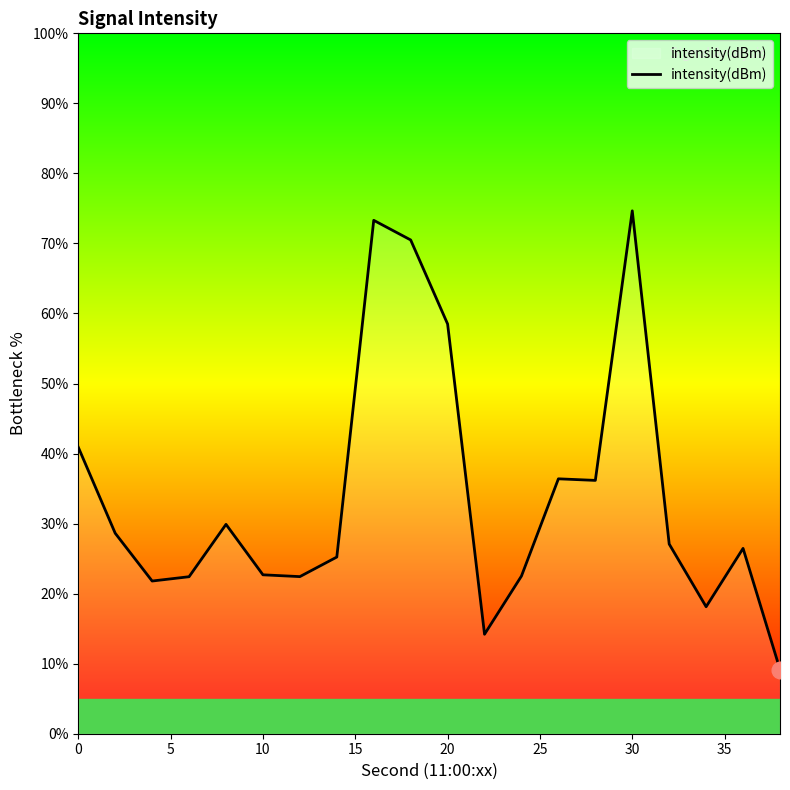

What is the greatest value displayed?

74.7